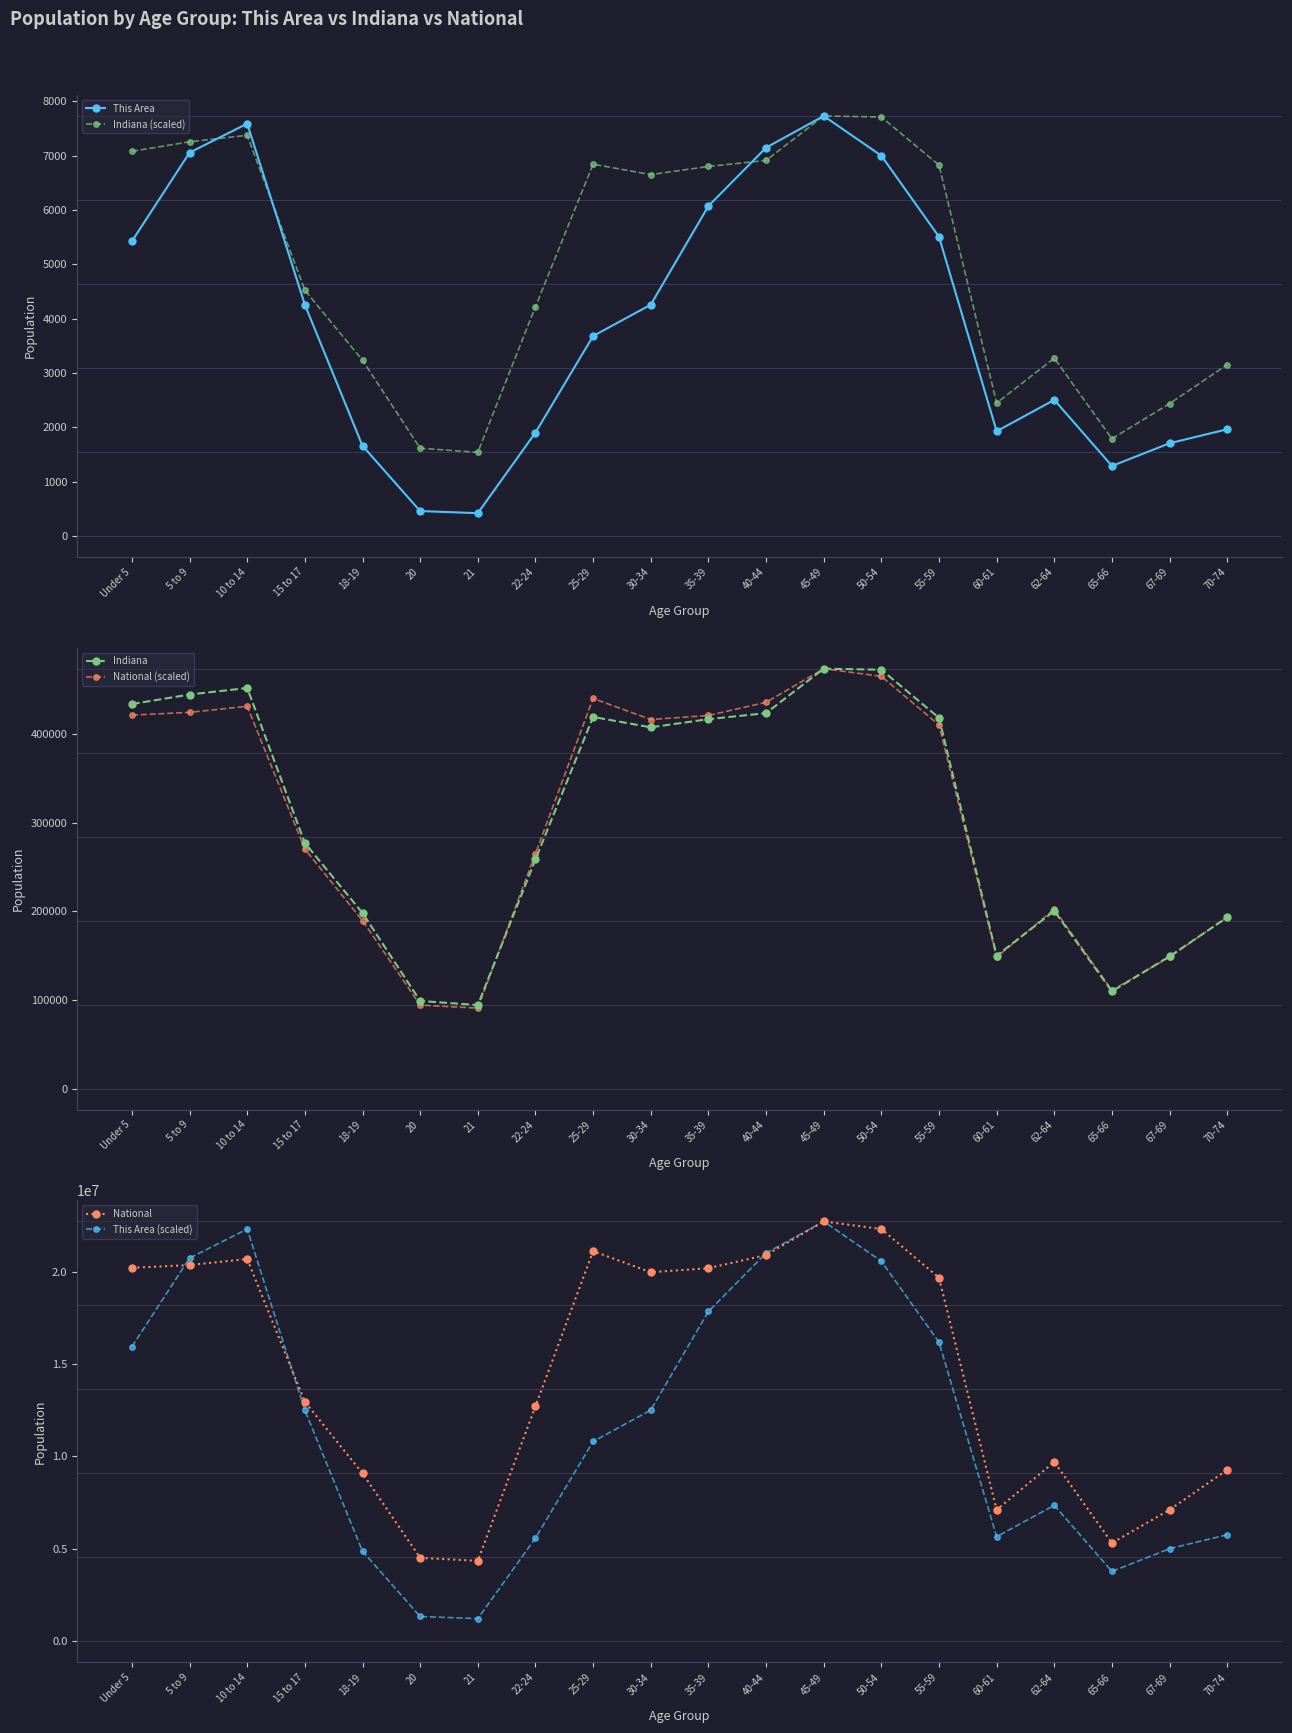

Reading left to right, extract all data points from this chart.

This Area: Under 5=5424.0	5 to 9=7055.0	10 to 14=7589.0	15 to 17=4255.0	18-19=1659.0	20=458.0	21=419.0	22-24=1902.0	25-29=3679.0	30-34=4256.0	35-39=6072.0	40-44=7146.0	45-49=7729.0	50-54=6998.0	55-59=5506.0	60-61=1927.0	62-64=2504.0	65-66=1288.0	67-69=1706.0	70-74=1963.0
Indiana (scaled): Under 5=7078.8	5 to 9=7254.0	10 to 14=7373.9	15 to 17=4521.0	18-19=3233.6	20=1614.4	21=1538.0	22-24=4219.1	25-29=6841.6	30-34=6650.6	35-39=6800.5	40-44=6911.5	45-49=7729.0	50-54=7710.7	55-59=6825.0	60-61=2446.5	62-64=3271.4	65-66=1789.1	67-69=2435.5	70-74=3151.9
Indiana: Under 5=434075.0	5 to 9=444821.0	10 to 14=452171.0	15 to 17=277231.0	18-19=198284.0	20=98994.0	21=94313.0	22-24=258719.0	25-29=419530.0	30-34=407815.0	35-39=417011.0	40-44=423819.0	45-49=473946.0	50-54=472822.0	55-59=418515.0	60-61=150022.0	62-64=200606.0	65-66=109710.0	67-69=149347.0	70-74=193278.0
National (scaled): Under 5=421618.2	5 to 9=424692.3	10 to 14=431549.2	15 to 17=270365.4	18-19=189633.8	20=94317.7	21=90877.5	22-24=265321.4	25-29=440412.0	30-34=416624.6	35-39=421164.9	40-44=436010.7	45-49=473946.0	50-54=465379.3	55-59=410419.8	60-61=148469.0	62-64=202534.2	65-66=111030.5	67-69=148503.1	70-74=193642.6
National: Under 5=20201362.0	5 to 9=20348657.0	10 to 14=20677194.0	15 to 17=12954254.0	18-19=9086089.0	20=4519129.0	21=4354294.0	22-24=12712576.0	25-29=21101849.0	30-34=19962099.0	35-39=20179642.0	40-44=20890964.0	45-49=22708591.0	50-54=22298125.0	55-59=19664805.0	60-61=7113727.0	62-64=9704197.0	65-66=5319902.0	67-69=7115361.0	70-74=9278166.0
This Area (scaled): Under 5=15936265.7	5 to 9=20728310.2	10 to 14=22297256.7	15 to 17=12501624.4	18-19=4874311.4	20=1345650.8	21=1231064.8	22-24=5588270.2	25-29=10809277.6	30-34=12504562.5	35-39=17840155.8	40-44=20995677.5	45-49=22708591.0	50-54=20560838.4	55-59=16177190.1	60-61=5661722.7	62-64=7357007.6	65-66=3784275.5	67-69=5012402.2	70-74=5767494.4